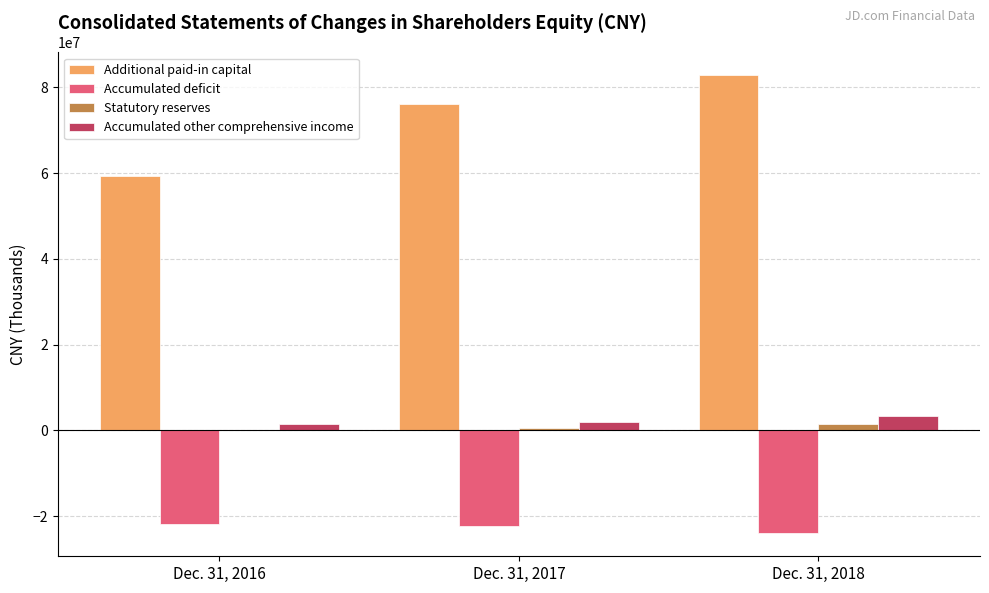

Are the bars grouped side by side (vs. stacked)?

Yes